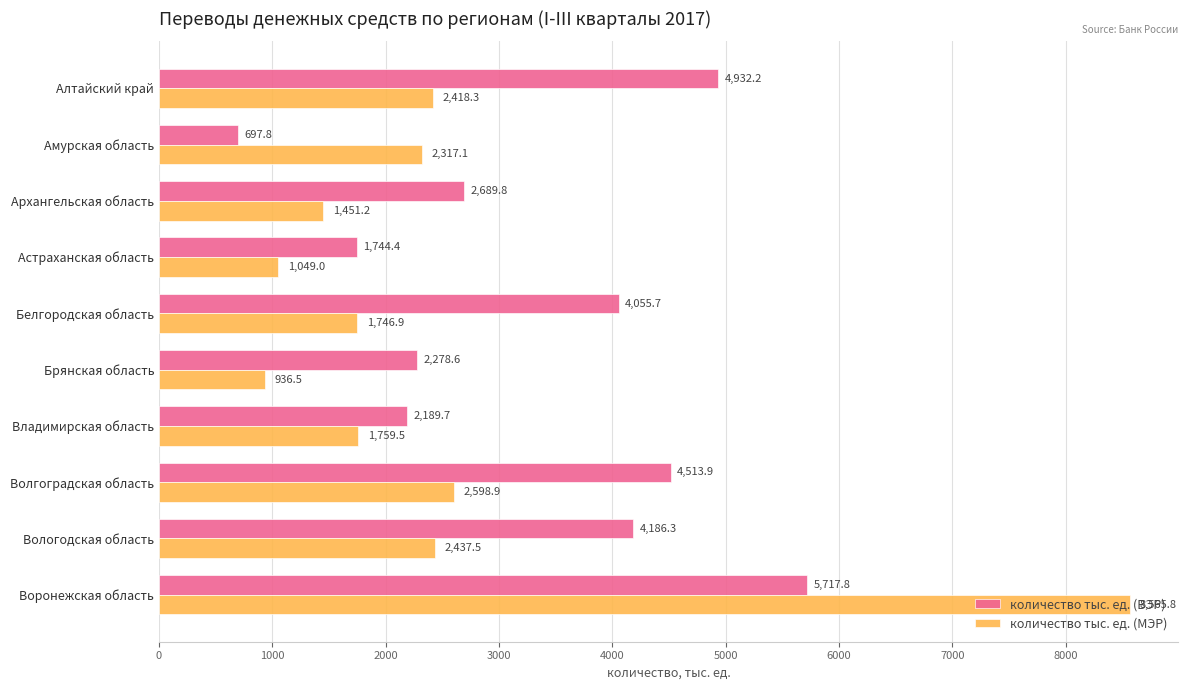

Rank the series by their maximum value, from highest to lowest.

количество тыс. ед. (МЭР), количество тыс. ед. (ВЭР)